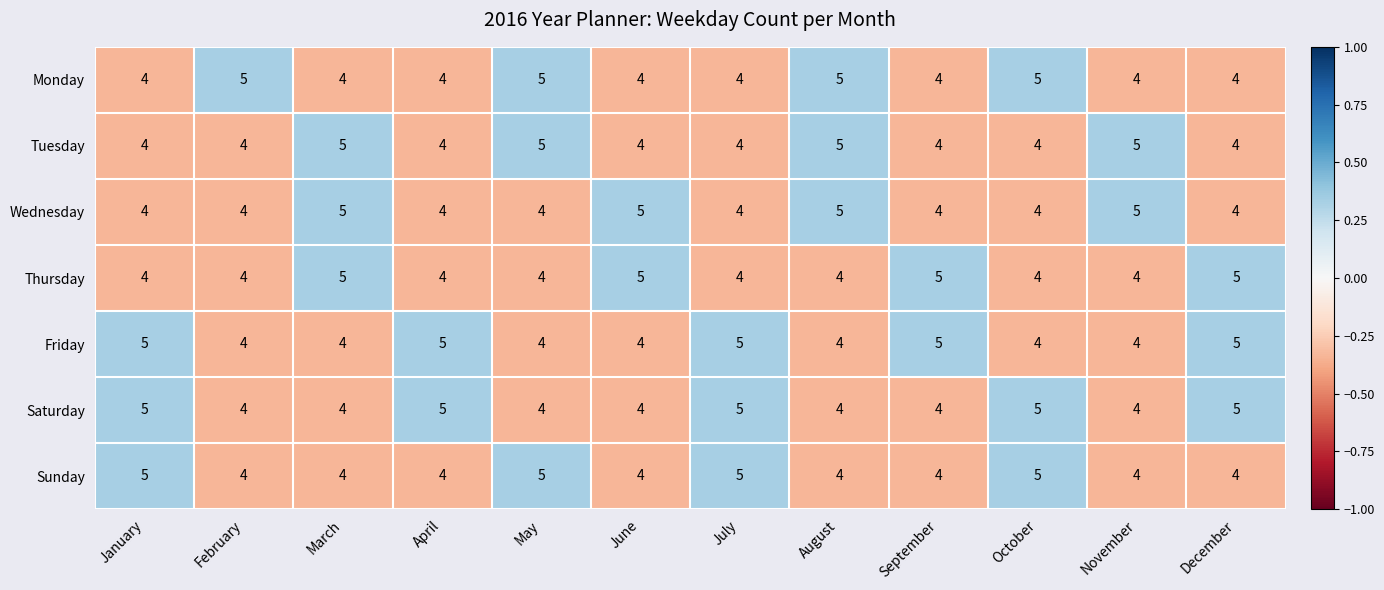

At how many categories does at least one series exceed 4?

12